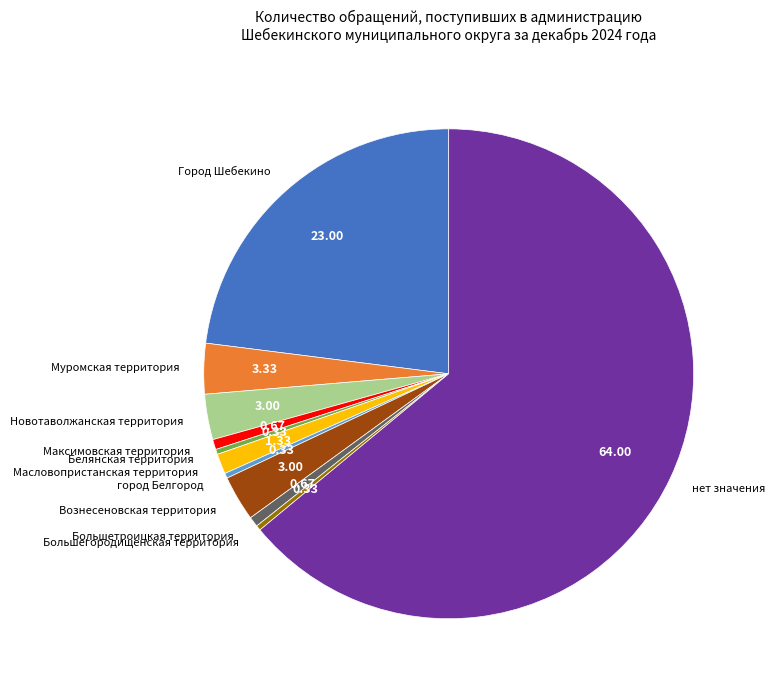

What is the largest slice in the pie chart?

нет значения